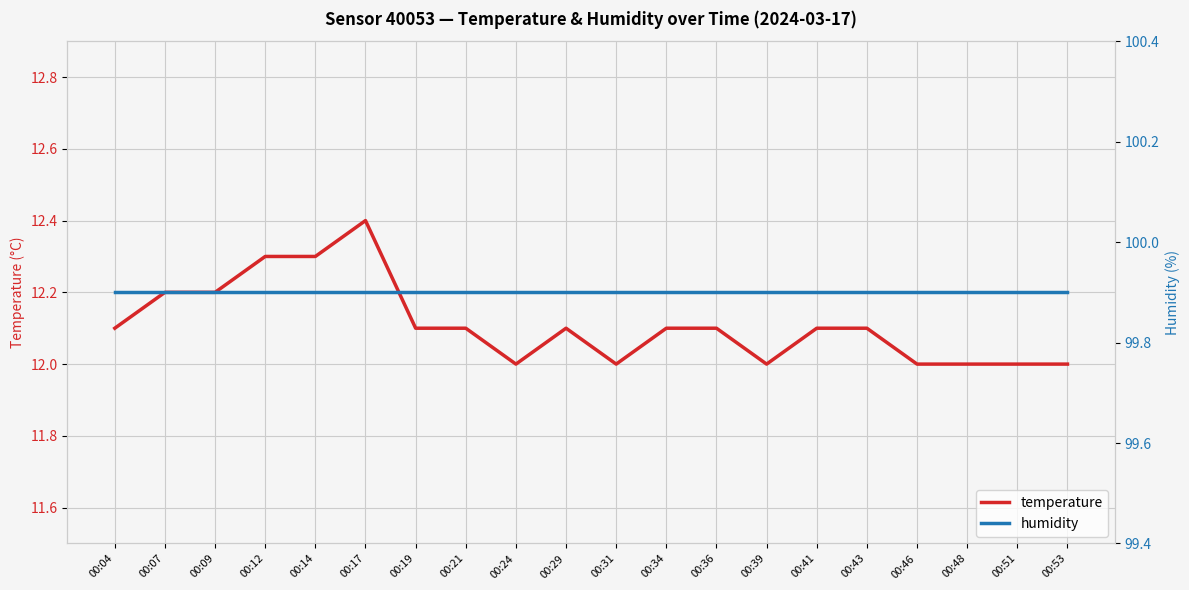

What is the value of the humidity point at the 6th from the left?

99.9